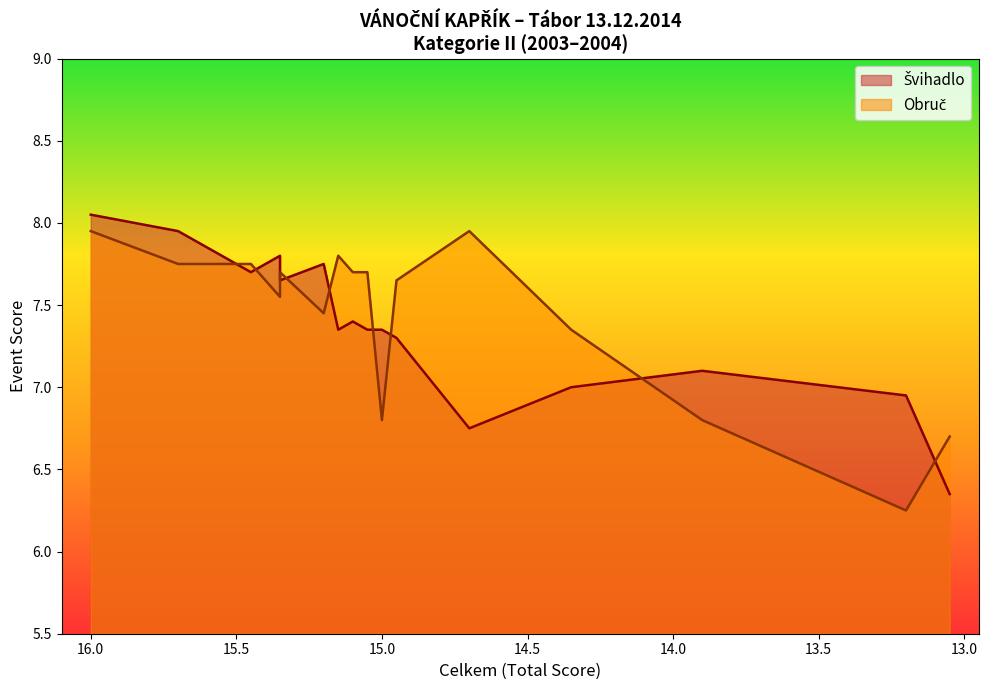

True or false: Obruč has a value of 11.9 at 12.

False